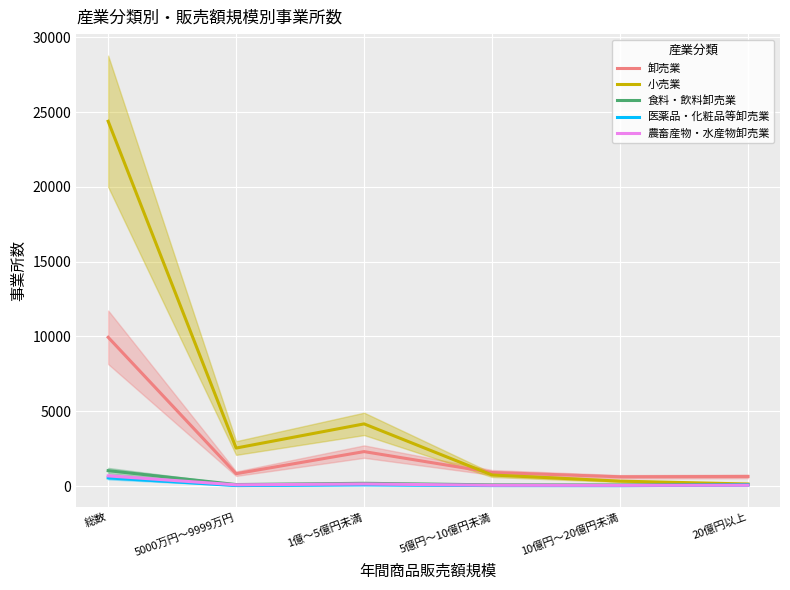

True or false: 医薬品・化粧品等卸売業 has a value of 32 at 5億円～10億円未満.

True